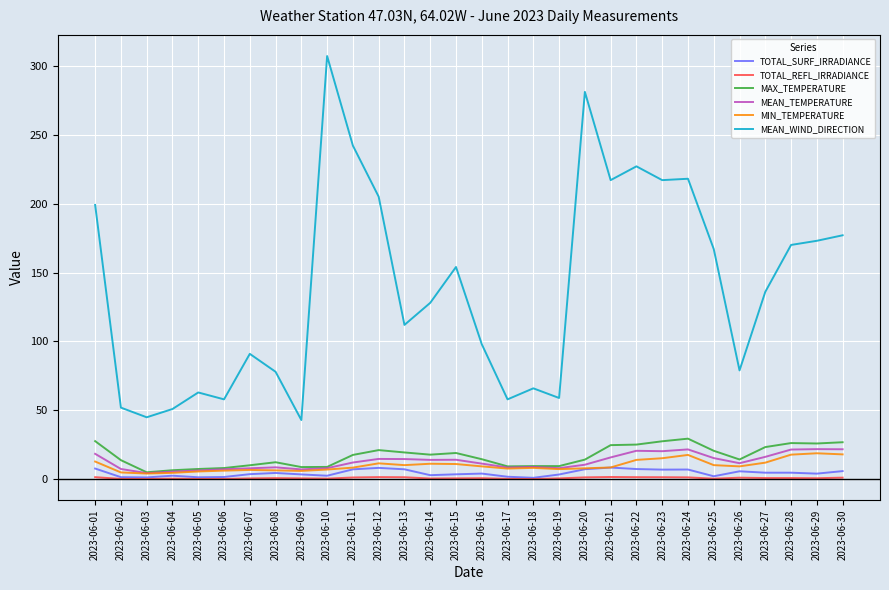

What is the difference between the second highest and second lowest values in the TOTAL_REFL_IRRADIANCE series?

1.4